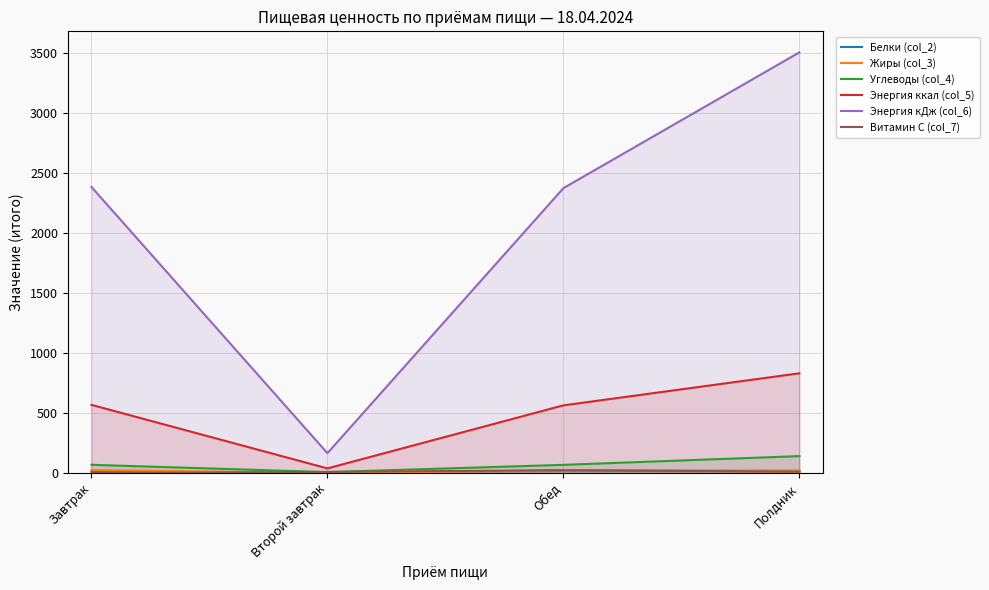

Reading right to left, transcribe all the data shown in this chart.

Белки (col_2): 16.4	22.6	0.4	14.8
Жиры (col_3): 22.1	22.1	0.4	25.8
Углеводы (col_4): 141.7	68.9	8.5	69.3
Энергия ккал (col_5): 831.5	564.5	39.2	568.6
Энергия кДж (col_6): 3505.5	2374.2	166.1	2384.3
Витамин C (col_7): 12.1	23.8	10.0	1.1